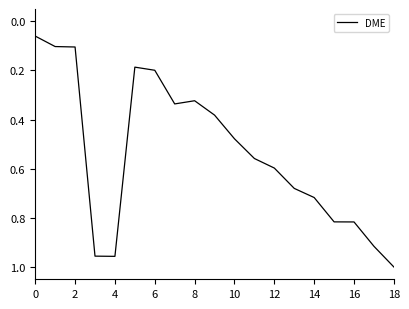

What is the difference between the maximum and minimum values?

0.9